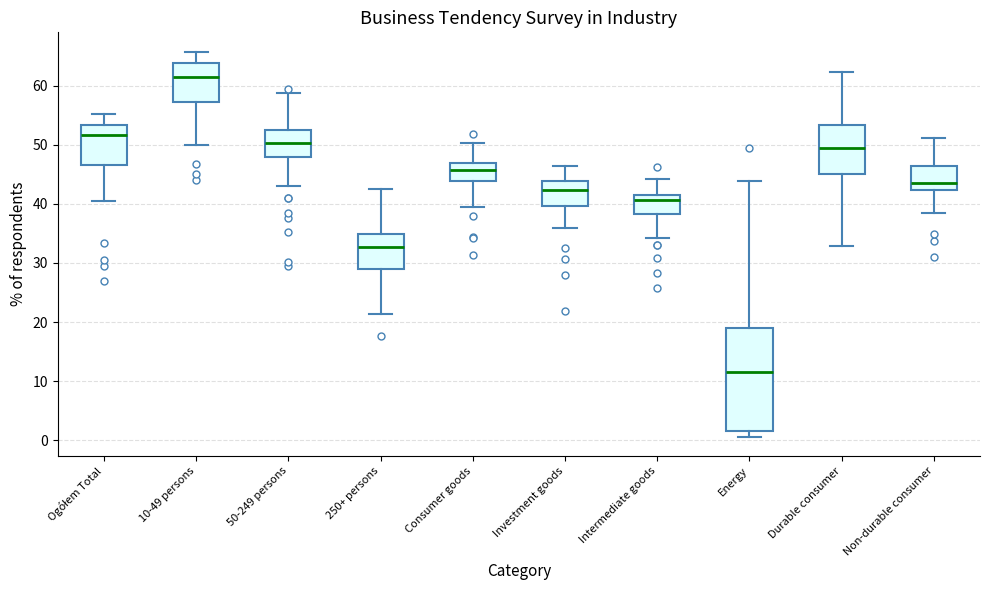

Reading left to right, transcribe this box plot: for each box, give where its median line is, the range the box spans, and where its two whiskers end, as read against the y-axis. The values are not printed on the chart, so give them approximately, as read against the axis.

Ogółem Total: median 52, box 47 to 53, whiskers 41 to 55
10-49 persons: median 62, box 57 to 64, whiskers 50 to 66
50-249 persons: median 50, box 48 to 53, whiskers 43 to 59
250+ persons: median 33, box 29 to 35, whiskers 21 to 43
Consumer goods: median 46, box 44 to 47, whiskers 40 to 50
Investment goods: median 42, box 40 to 44, whiskers 36 to 47
Intermediate goods: median 41 (just below the box's upper edge), box 38 to 41, whiskers 34 to 44
Energy: median 12, box 2 to 19, whiskers 1 to 44
Durable consumer: median 50, box 45 to 53, whiskers 33 to 62
Non-durable consumer: median 44, box 42 to 47, whiskers 38 to 51